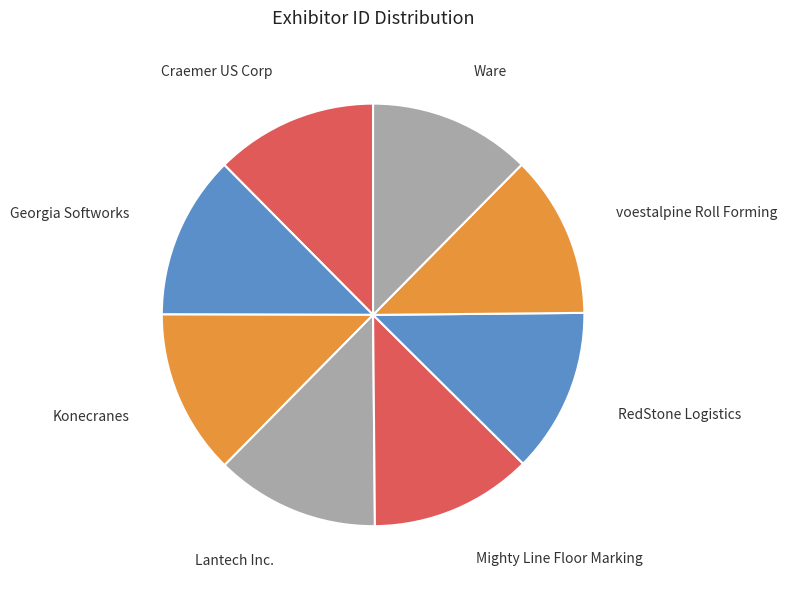

How many segments does this pie chart have?

8